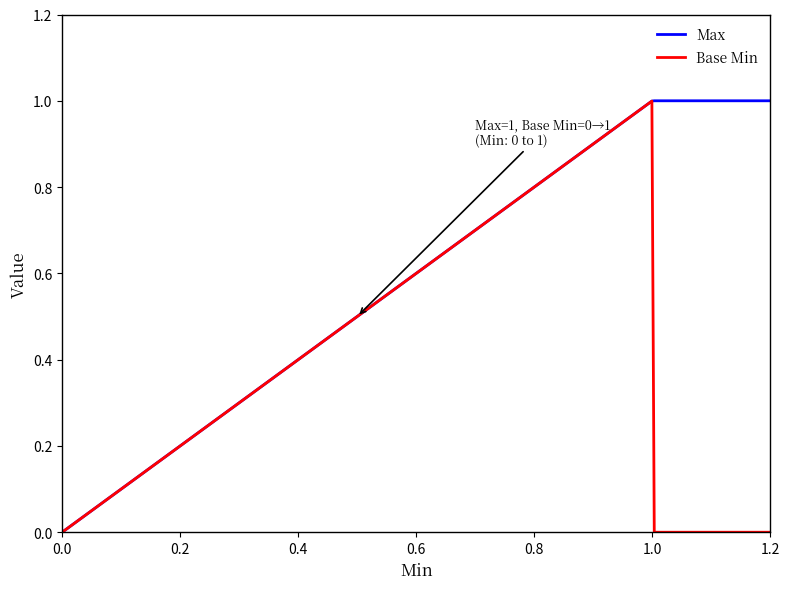

Rank the series by their average value, from lowest to highest.

Base Min, Max